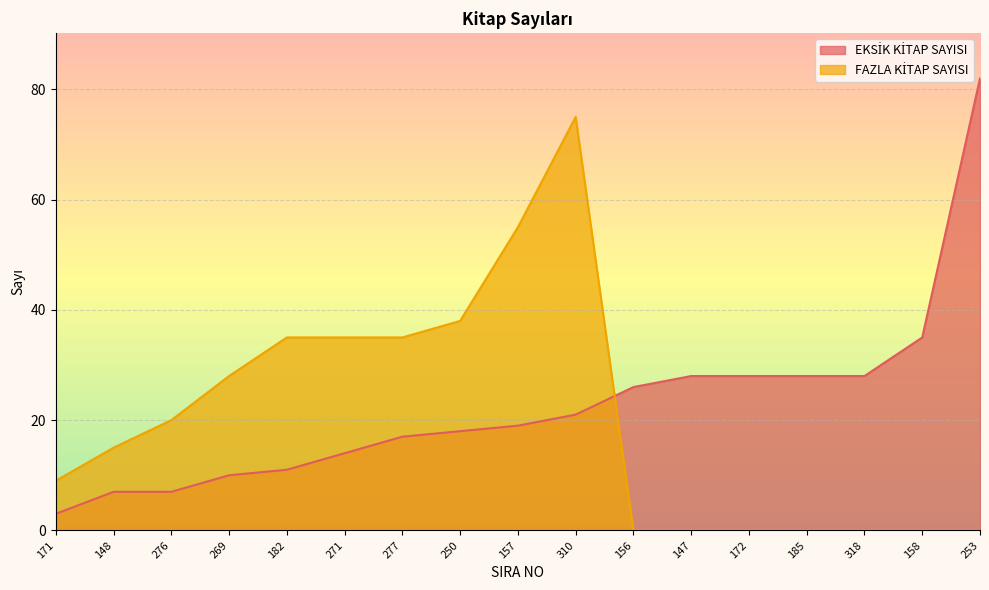

What is the difference between the maximum and second lowest values in the FAZLA KİTAP SAYISI series?

75